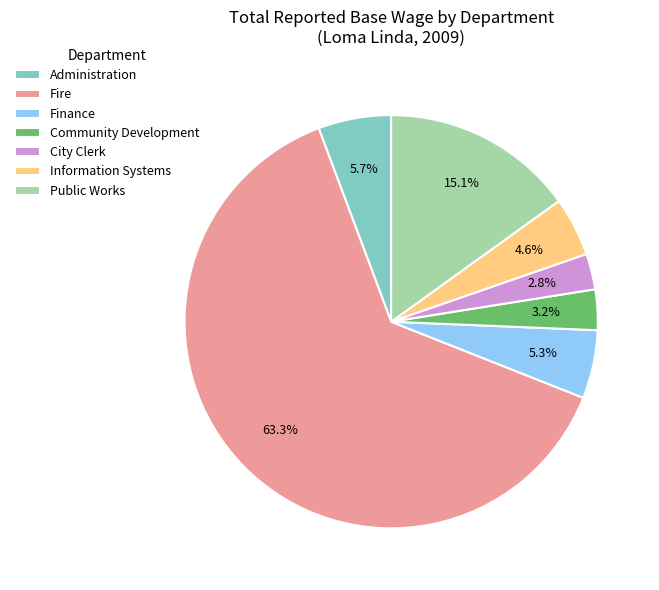

To the nearest percent, what is the average slice percentage?

14%